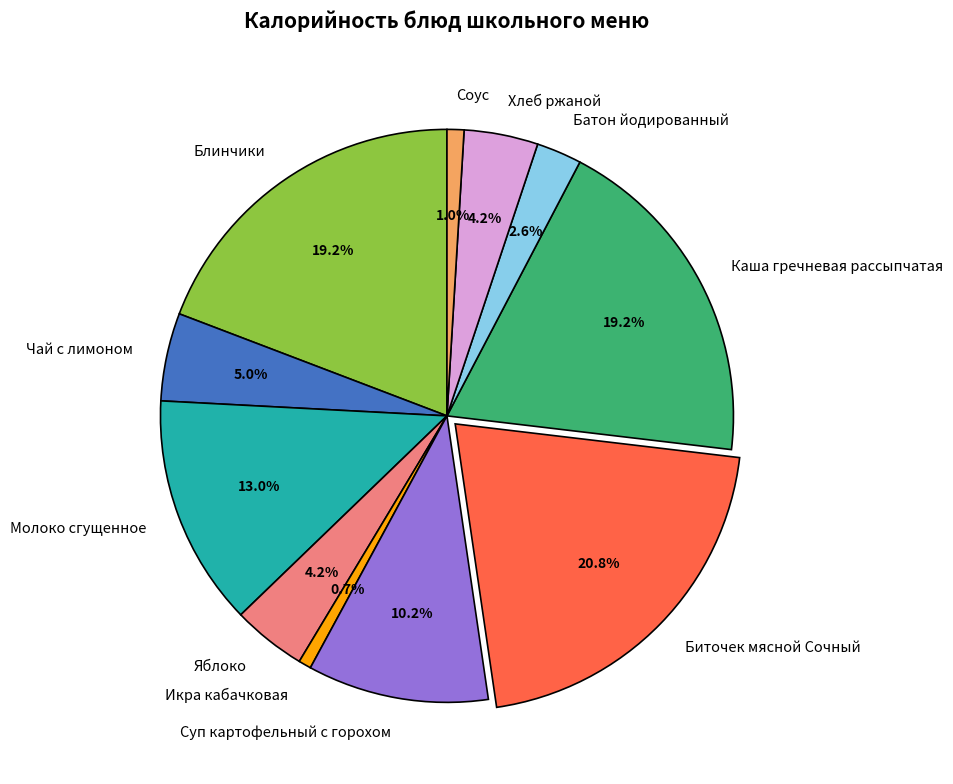

To the nearest percent, what portion does Биточек мясной Сочный represent?

21%